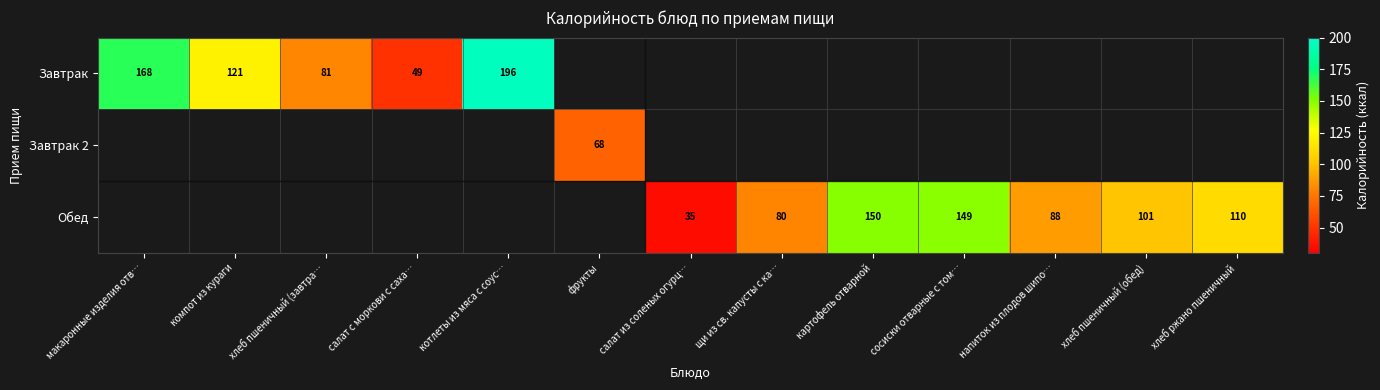

What is the minimum value shown in the chart?

35.0